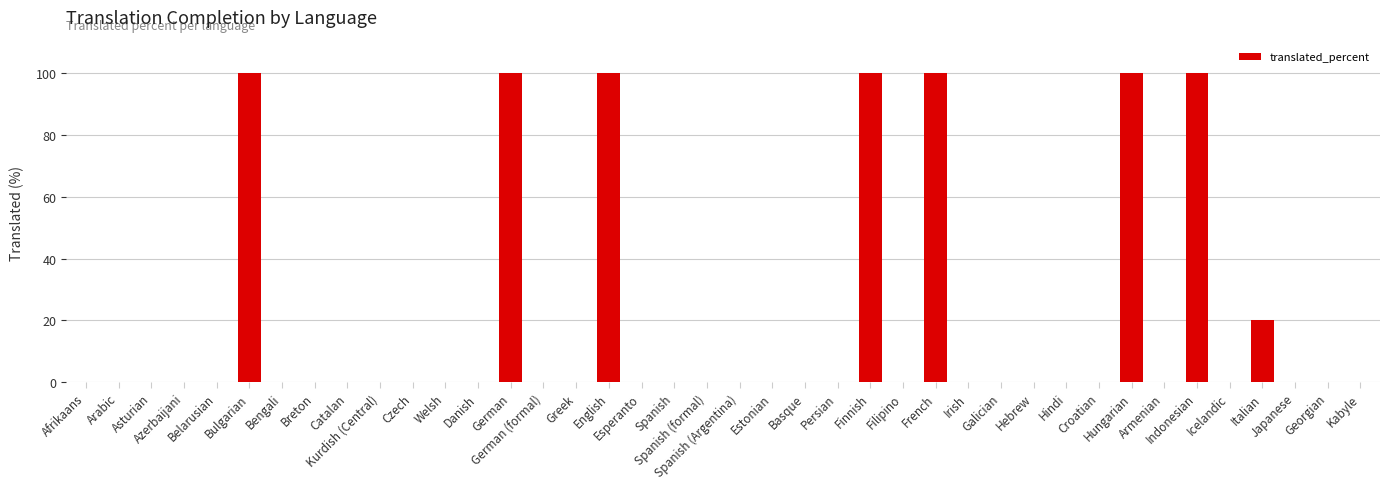

The chart shows a value of 100 at Hungarian. True or false?

True